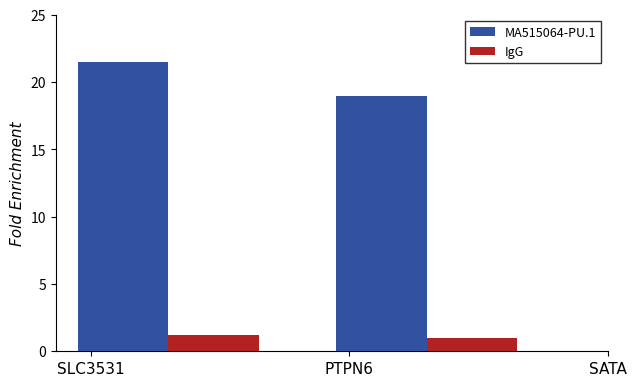

Which series has the largest range (max minus min)?

MA515064-PU.1